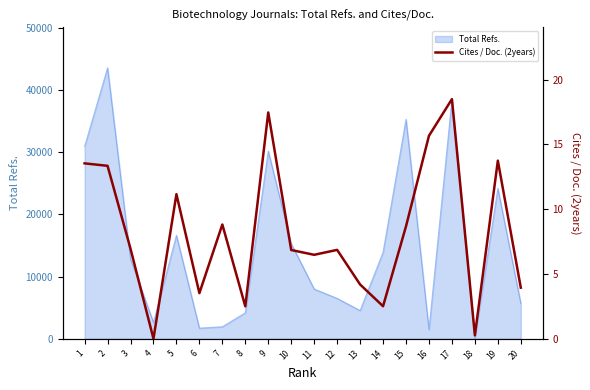

What is the highest value of the Total Refs. series?

43544